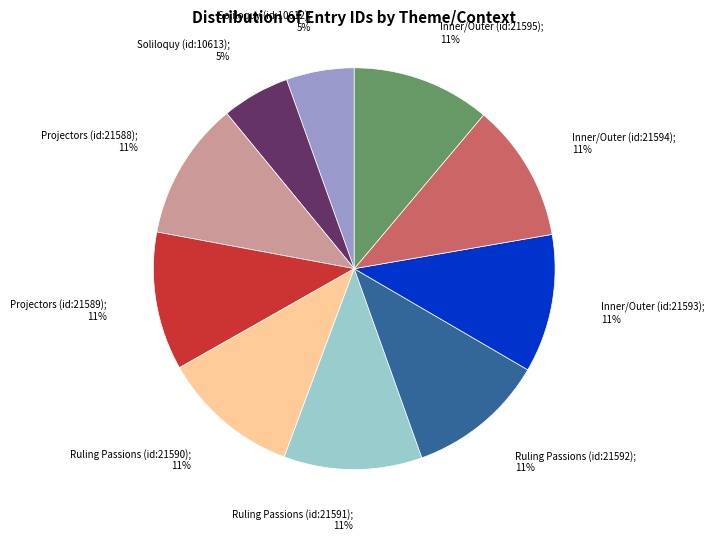

Is there a majority slice in this chart?

No